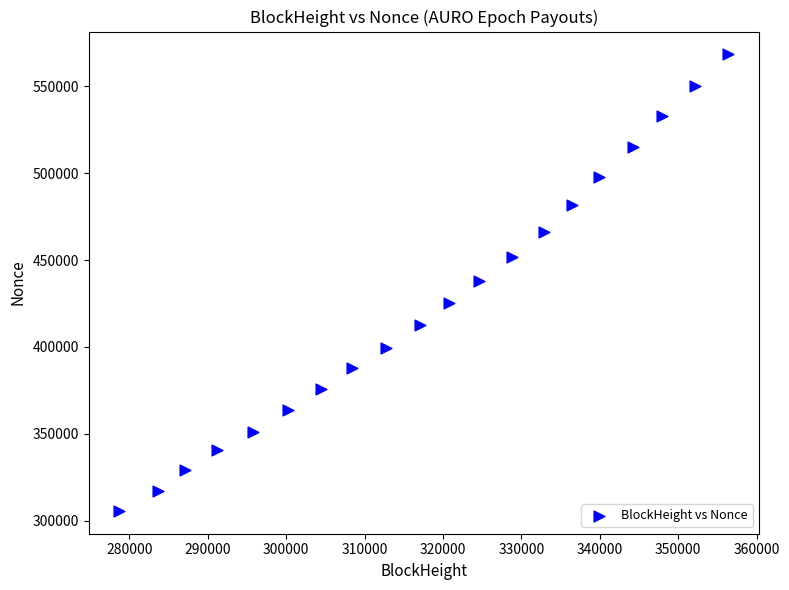

What is the range of Y values (max minus min)?

262739